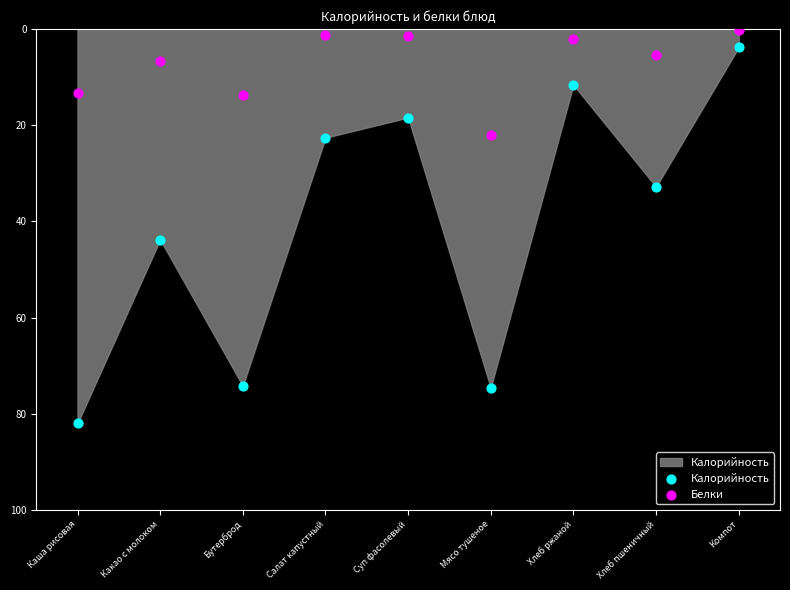

Across all data points, what is the range of Y values (max minus min)?

81.8